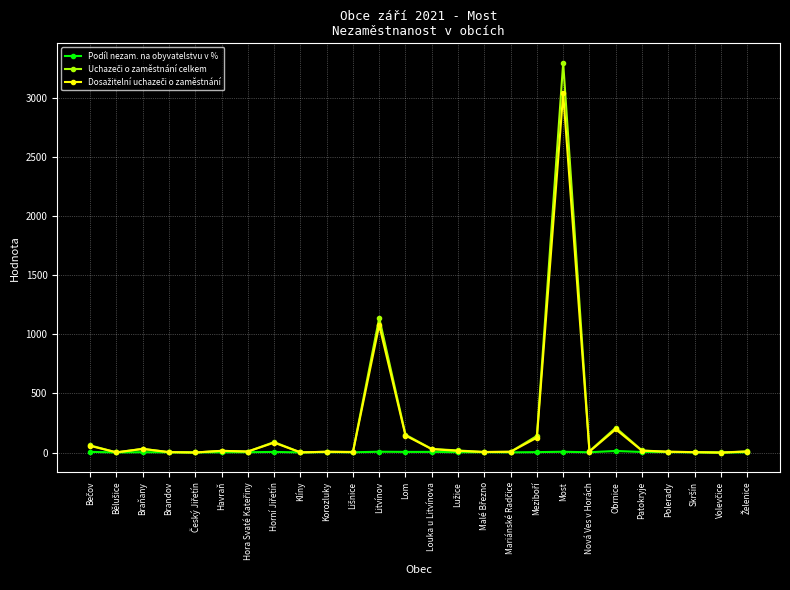

What is the maximum value shown in the chart?

3294.0